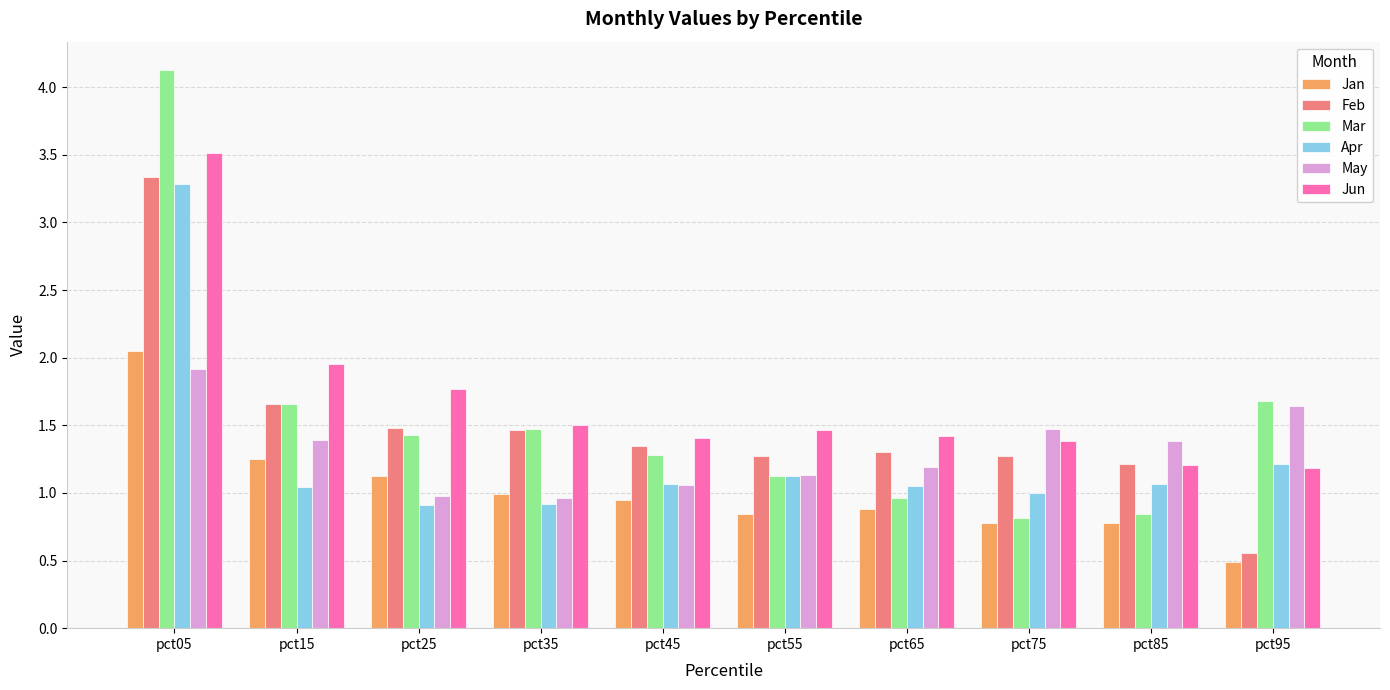

How many data points in May are above 1?

8